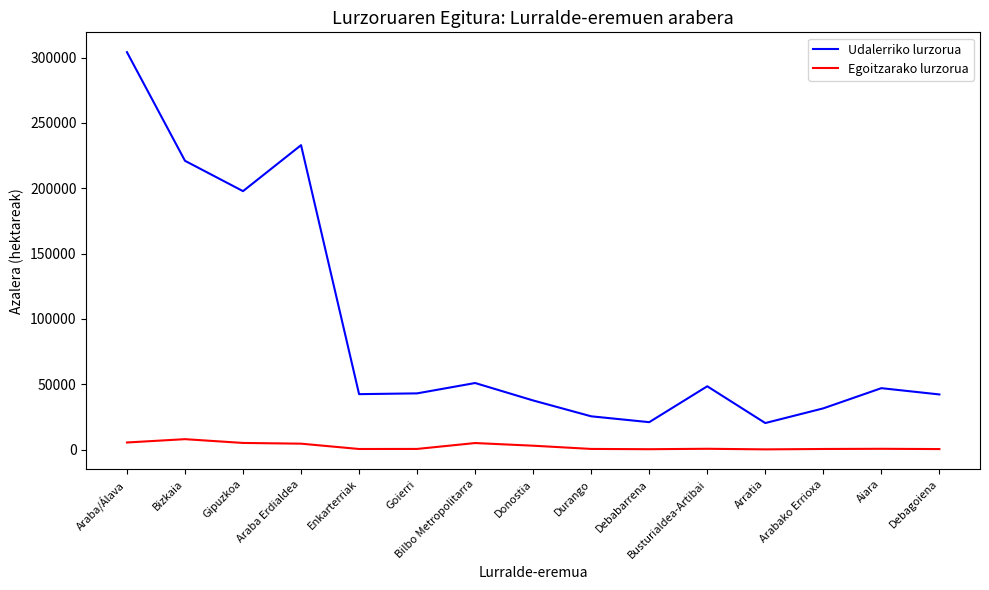

What is the difference between the second highest and second lowest values in the Udalerriko lurzorua series?

212014.0